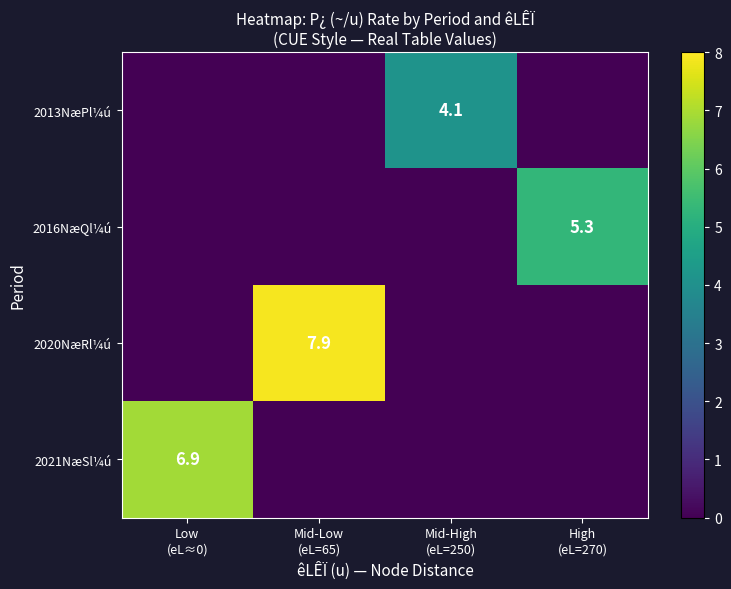

Is it true that 2013NæPl¼ú equals -2.2 at Low (eL≈0)?

False